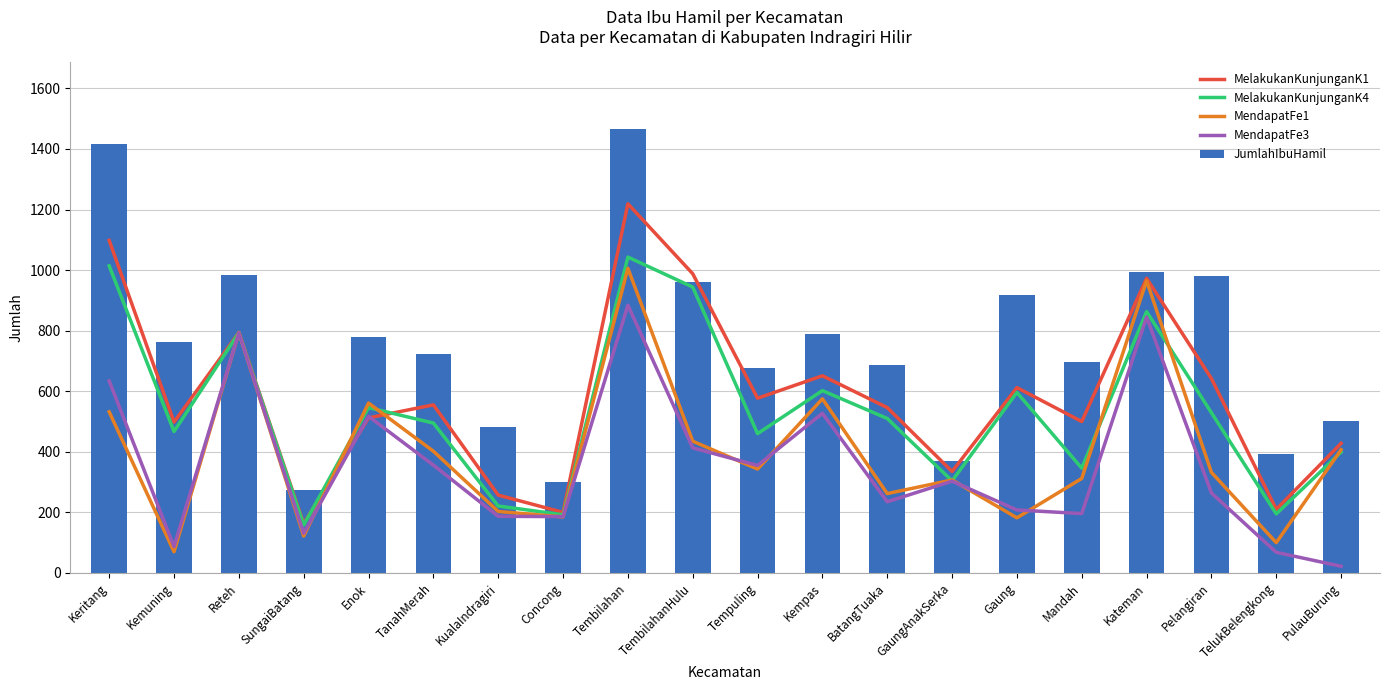

Rank the categories by MelakukanKunjunganK4 value from lowest to highest.

SungaiBatang, Concong, TelukBelengkong, KualaIndragiri, GaungAnakSerka, Mandah, PulauBurung, Tempuling, Kemuning, TanahMerah, BatangTuaka, Pelangiran, Enok, Gaung, Kempas, Reteh, Kateman, TembilahanHulu, Keritang, Tembilahan